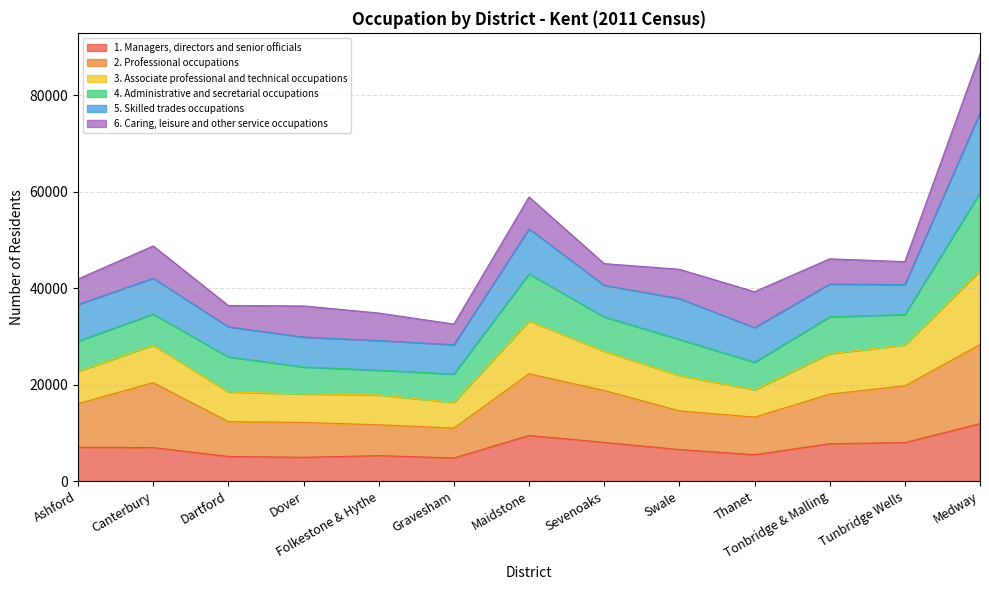

Is it true that 2. Professional occupations equals 13283 at Maidstone?

False